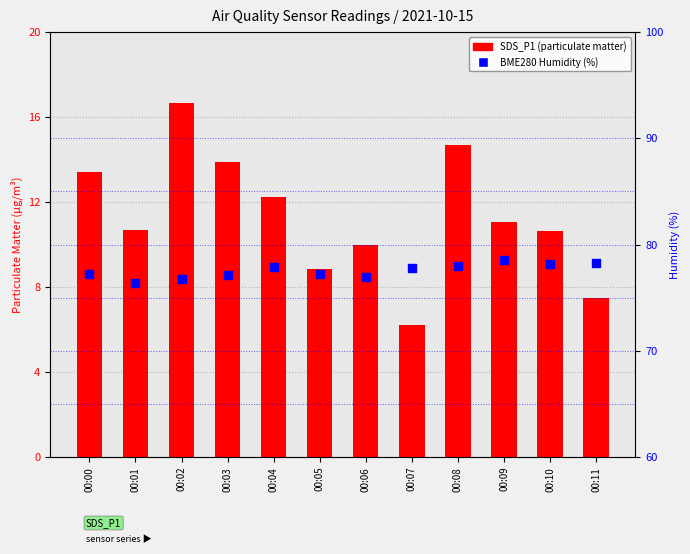

At which category is the sum across all series the highest?

00:02